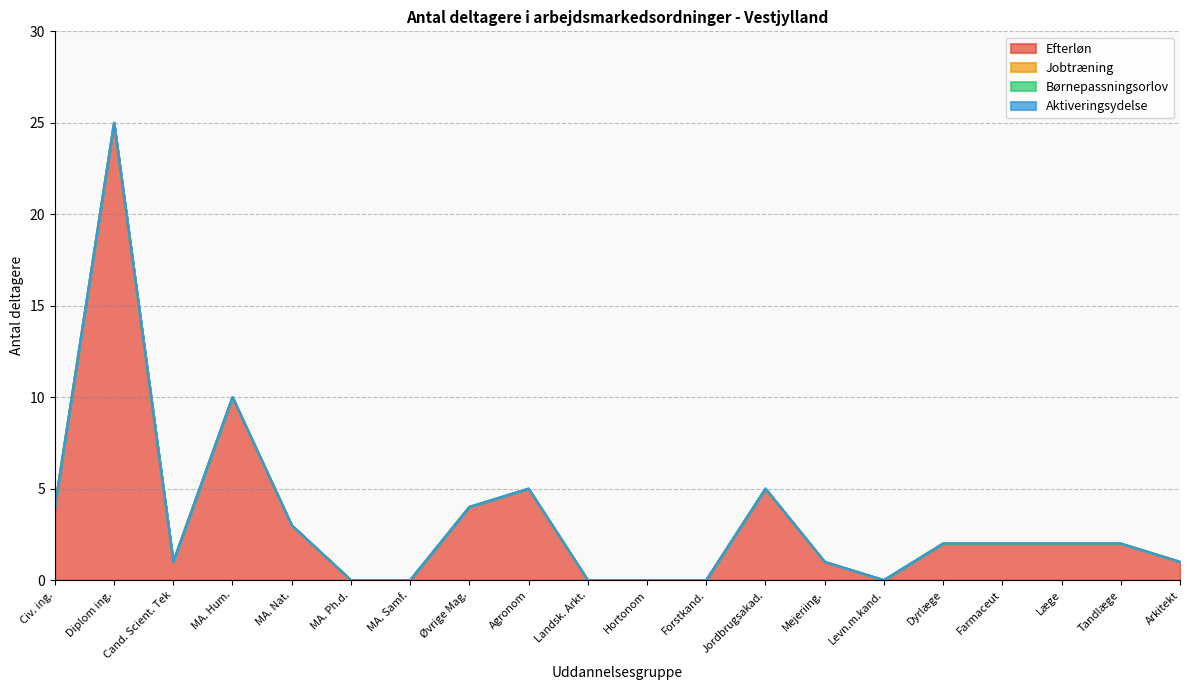

Which series has the largest total across all categories?

Efterløn